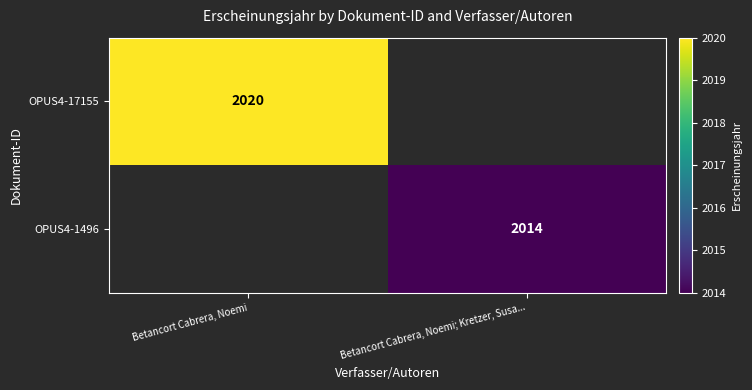

The OPUS4-1496 series shows 616 at Betancort Cabrera, Noemi; Kretzer, Susa.... True or false?

False